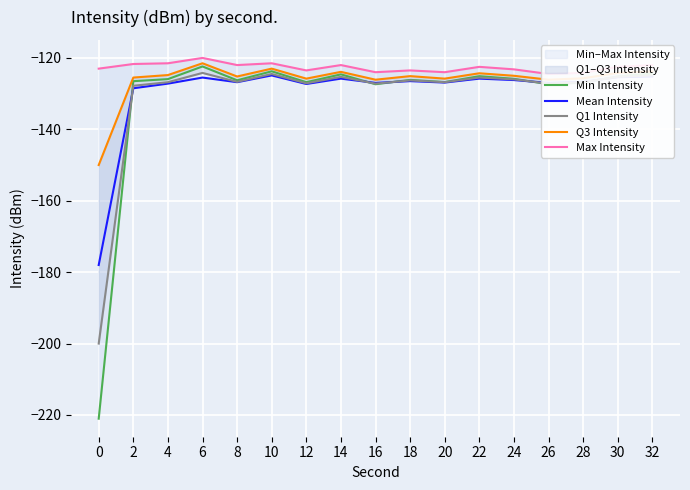

What is the difference between the Mean Intensity values at 14 and 4?

1.4